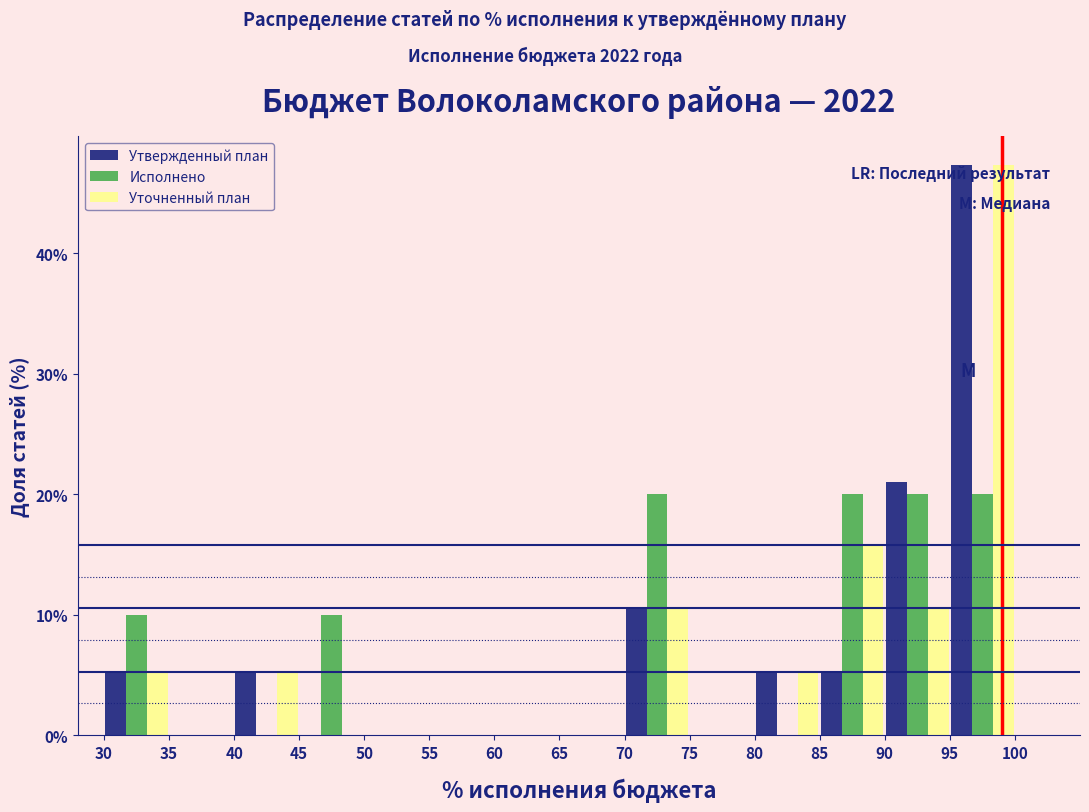

What is the height of the Уточненный план bar covering 90 to 95 on the x-axis? The values are not printed on the chart, so give them approximately, as read against the axis.

11